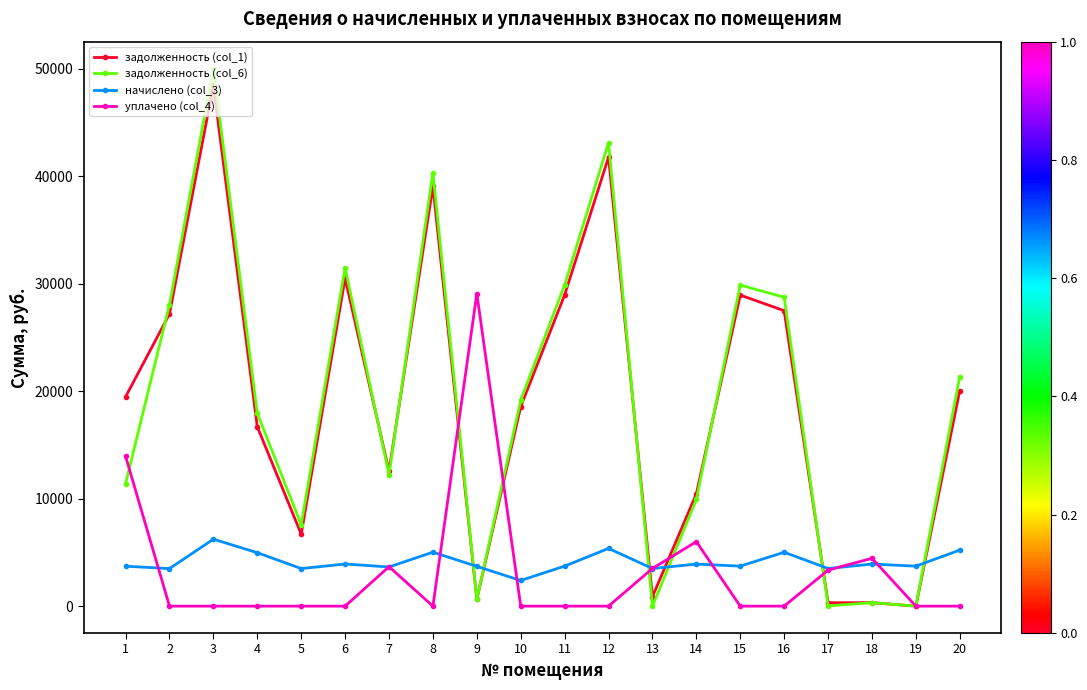

At which category is the sum across all series the highest?

3